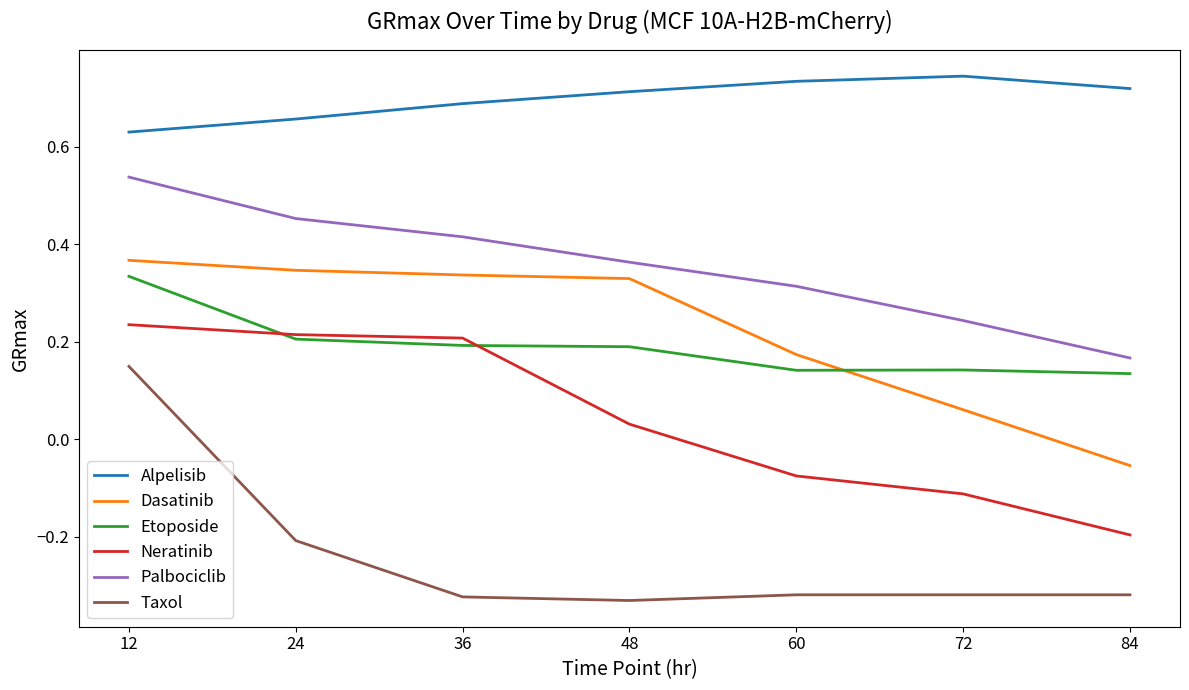

Which series changed the most between 24 and 48?

Neratinib